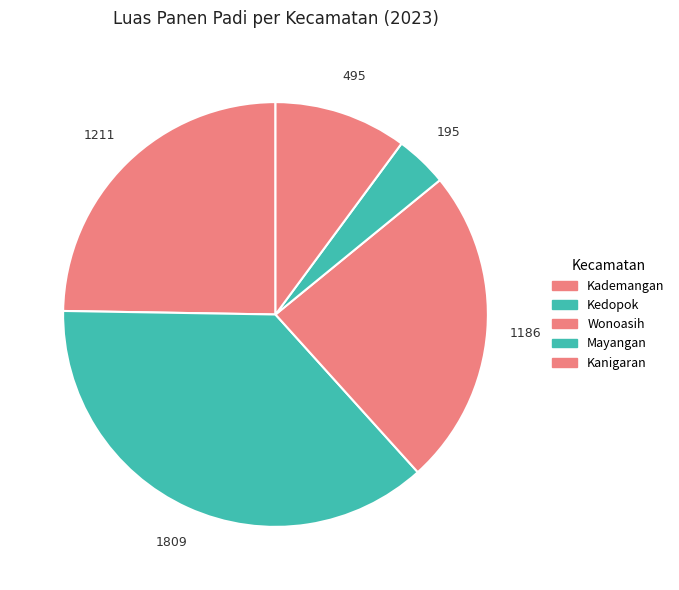

Is the sum of Kedopok and Mayangan greater than half?

No